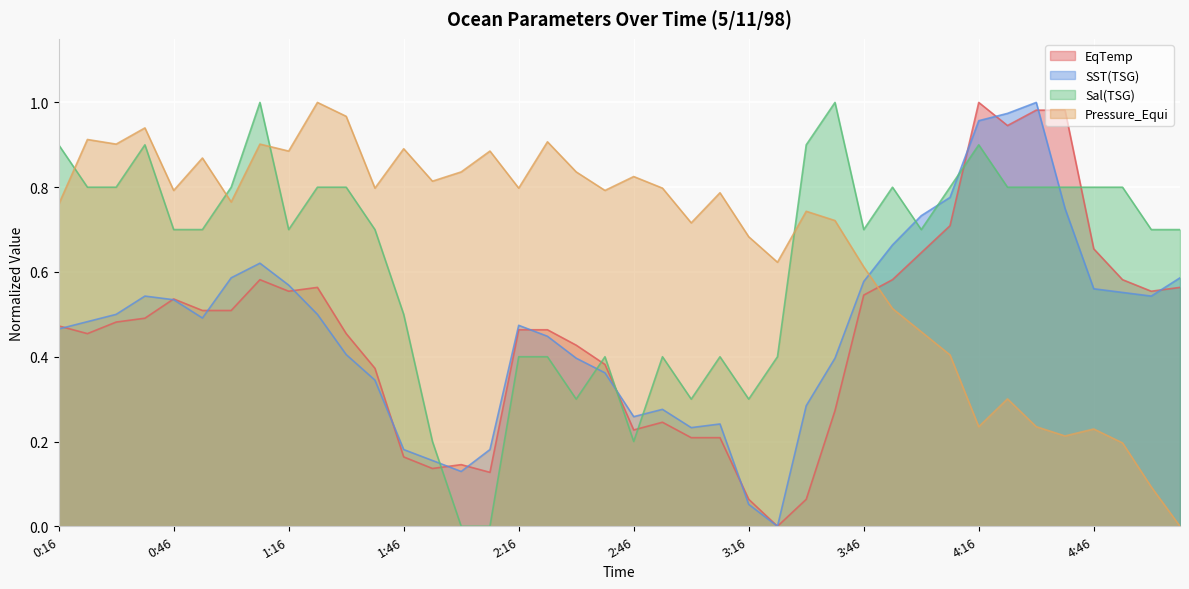

Does the chart display data point markers on the line(s)?

No